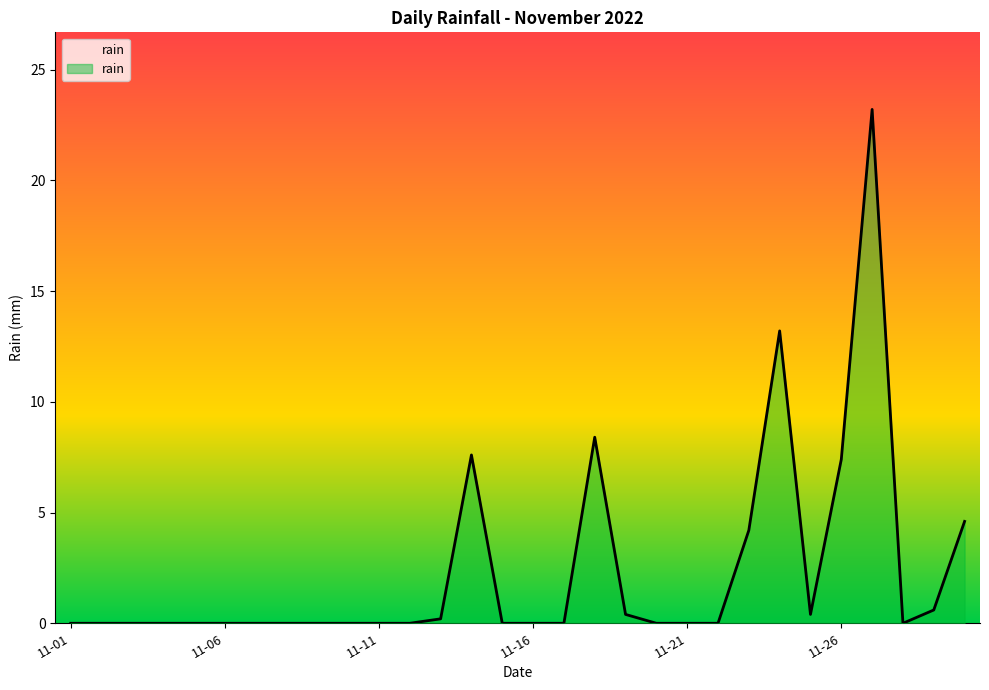

How many positive values are there?

11